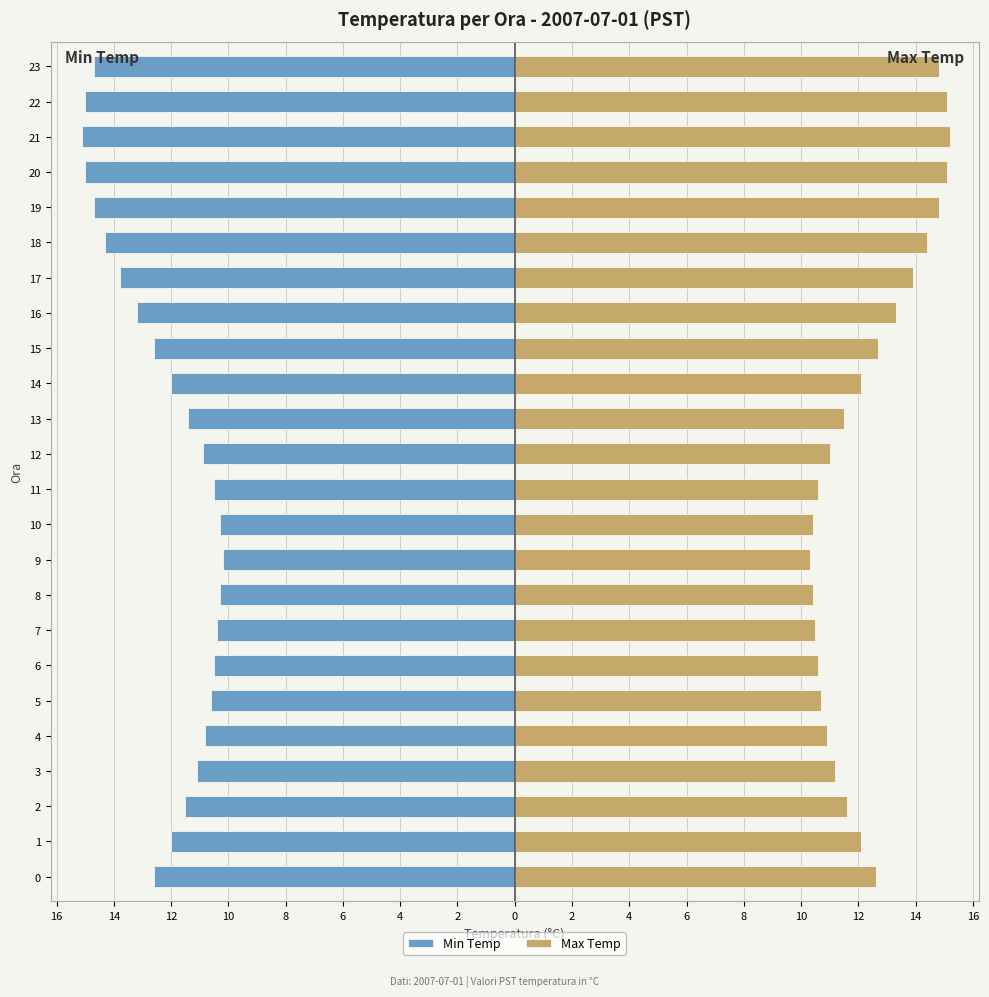

How many data points does each series have?

24